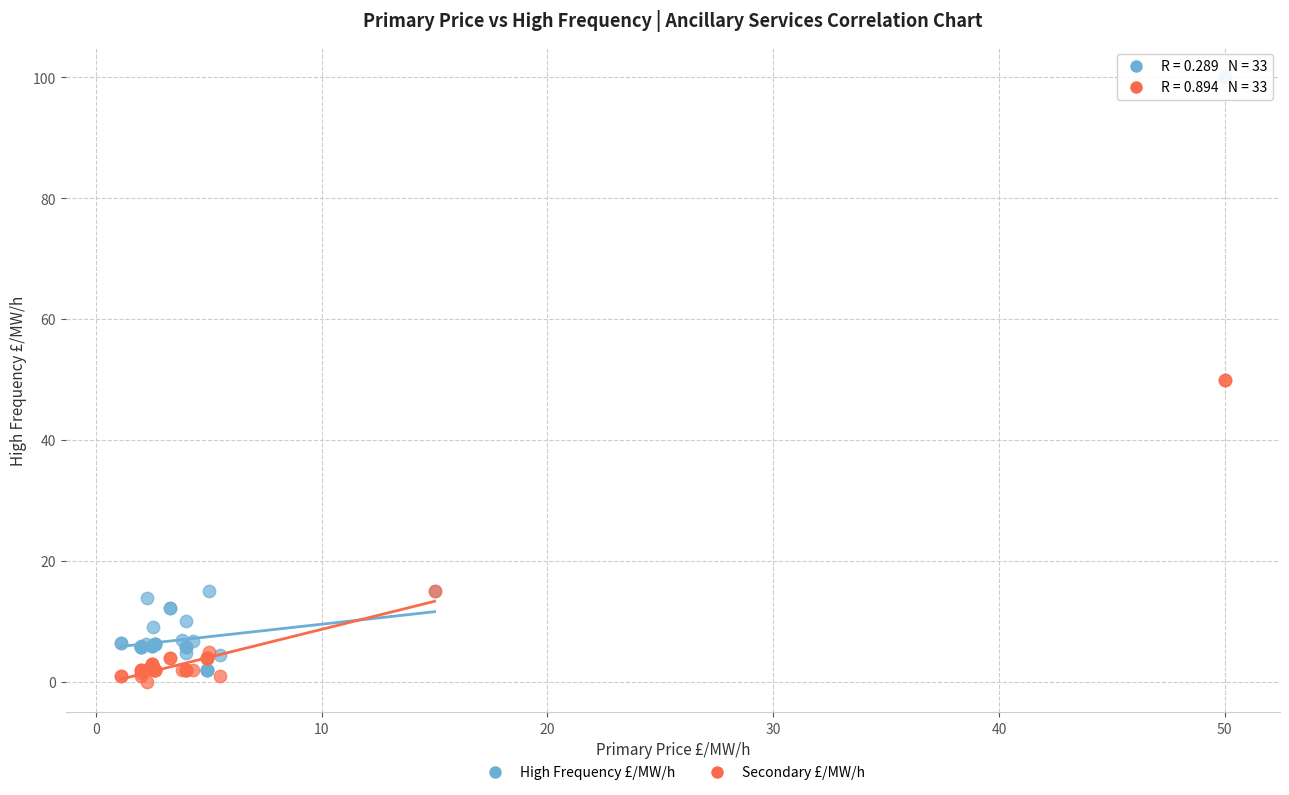

What are all the series names shown in the legend?

High Frequency £/MW/h, Secondary £/MW/h